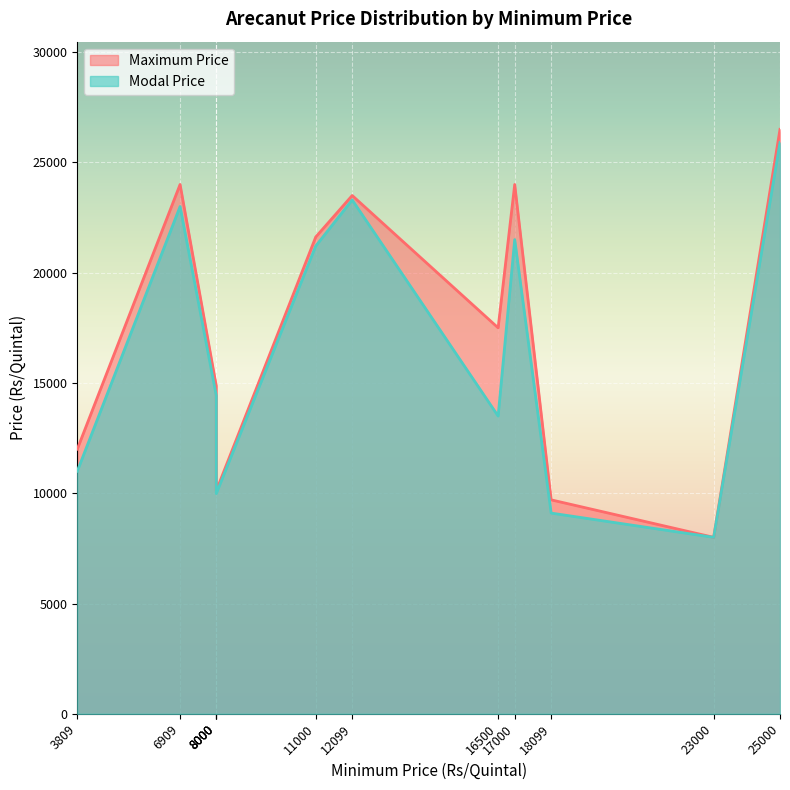

At which label is Modal Price closest to 16950?

8000